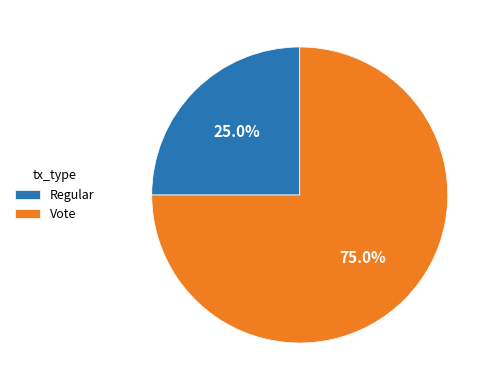

Count the number of slices in the pie.

2